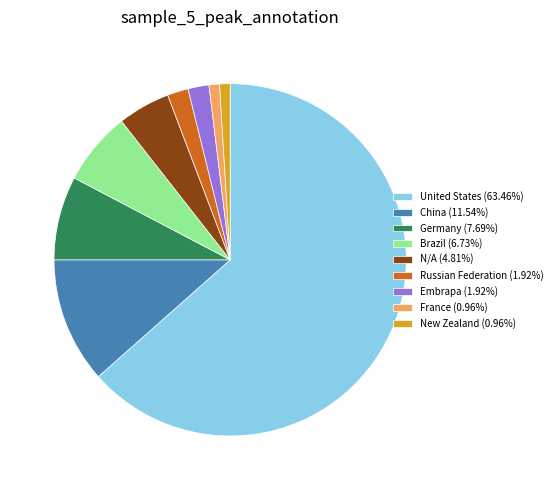

Is there any slice that represents more than half of the pie?

Yes